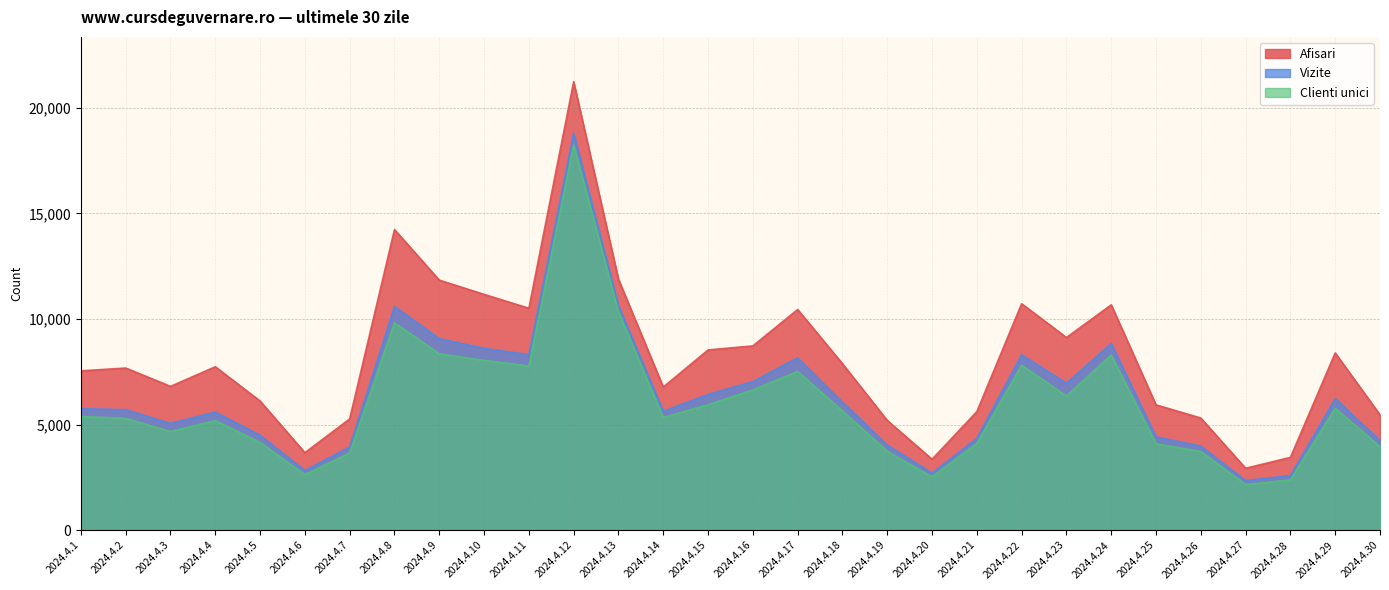

Where is the first local maximum for Clienti unici?

2024.4.4